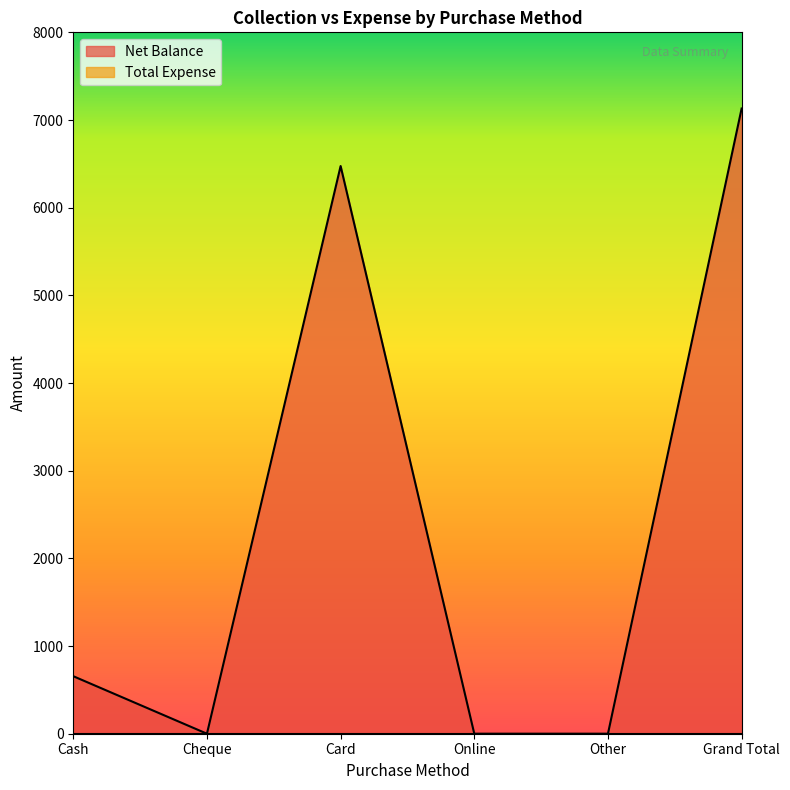

How many values are above zero?

3